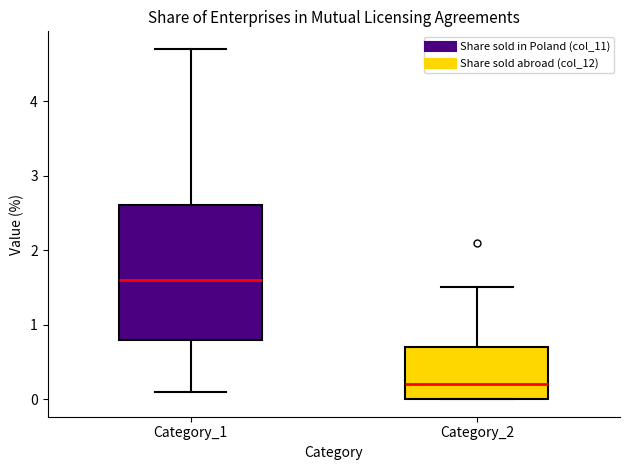

Reading left to right, transcribe this box plot: for each box, give where its median line is, the range the box spans, and where its two whiskers end, as read against the y-axis. The values are not printed on the chart, so give them approximately, as read against the axis.

Category_1: median 1.6, box 0.8 to 2.6, whiskers 0.1 to 4.7
Category_2: median 0.2, box 0.0 to 0.7, whiskers 0.0 to 1.5